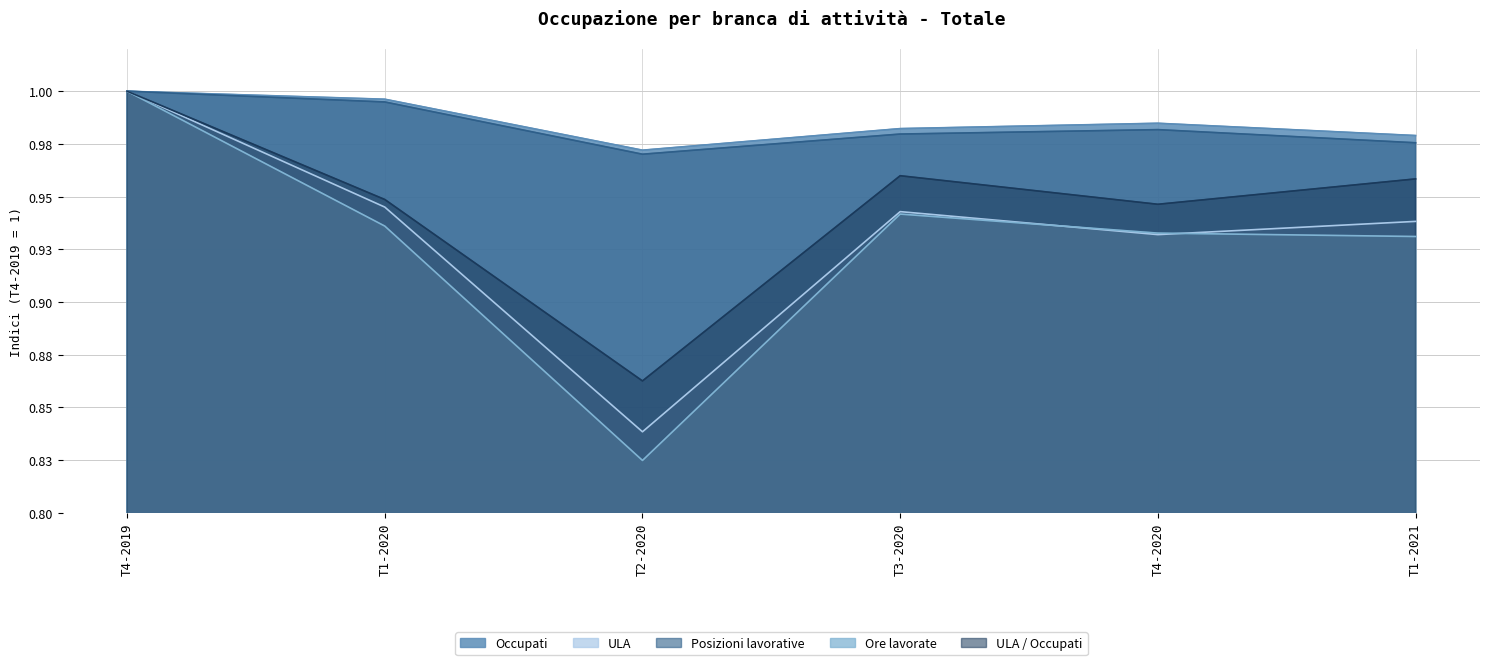

Rank the series at T3-2020 from lowest to highest value.

Ore lavorate, ULA, ULA / Occupati, Posizioni lavorative, Occupati